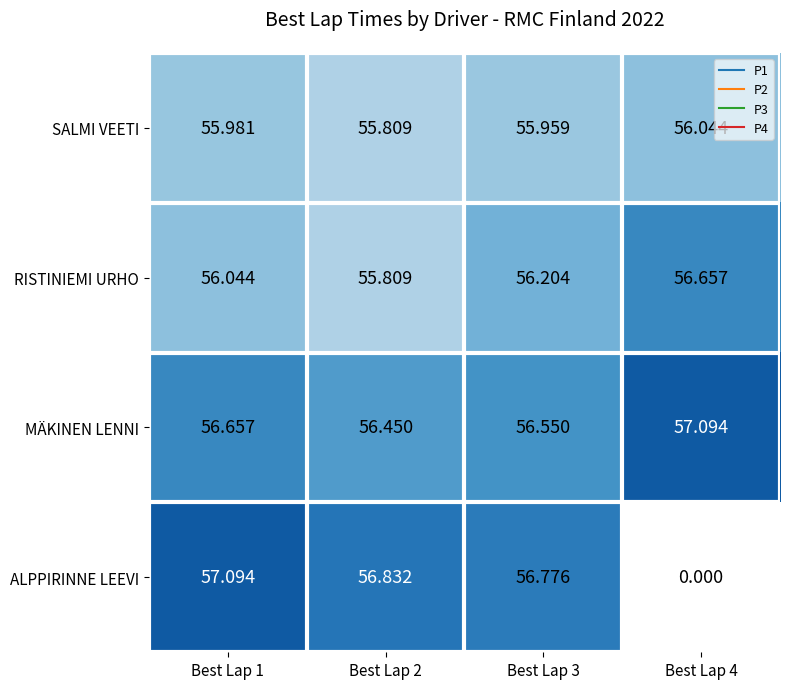

Is the value of RISTINIEMI URHO at Best Lap 1 greater than the value of ALPPIRINNE LEEVI at Best Lap 2?

No